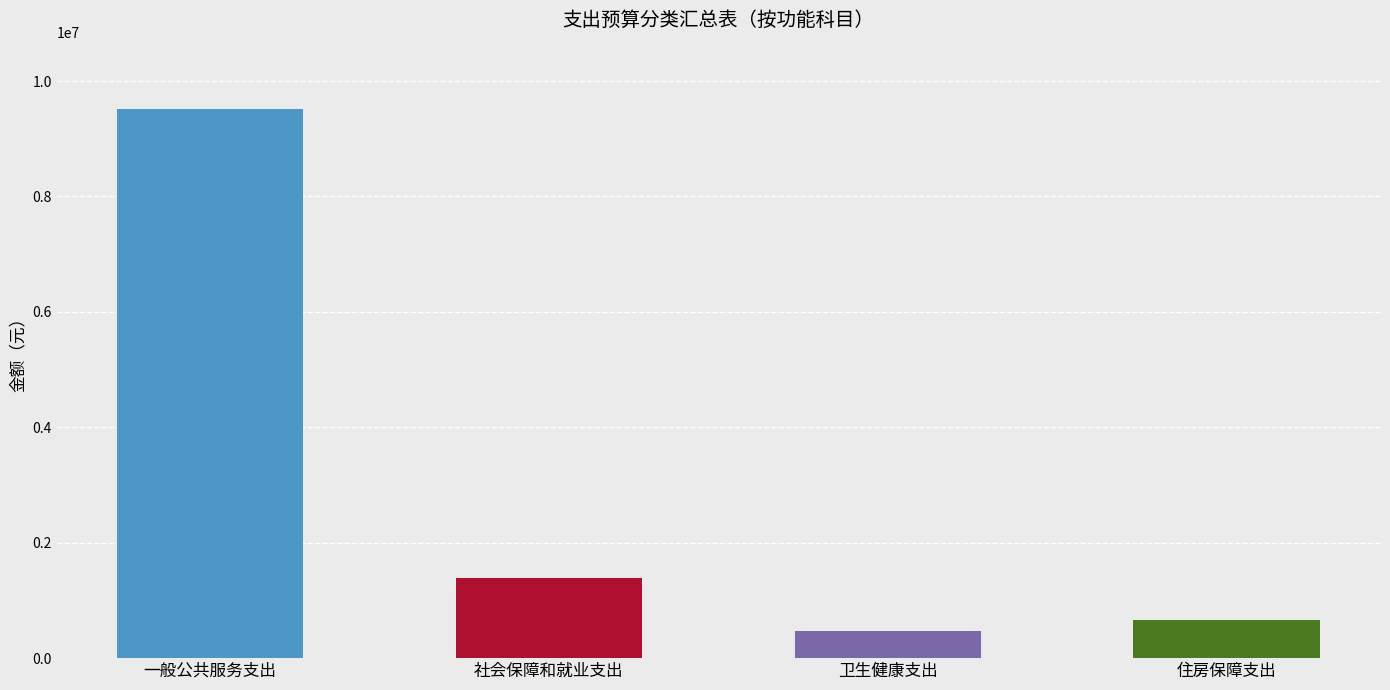

True or false: the data shows 2334345.6 at 社会保障和就业支出.

False